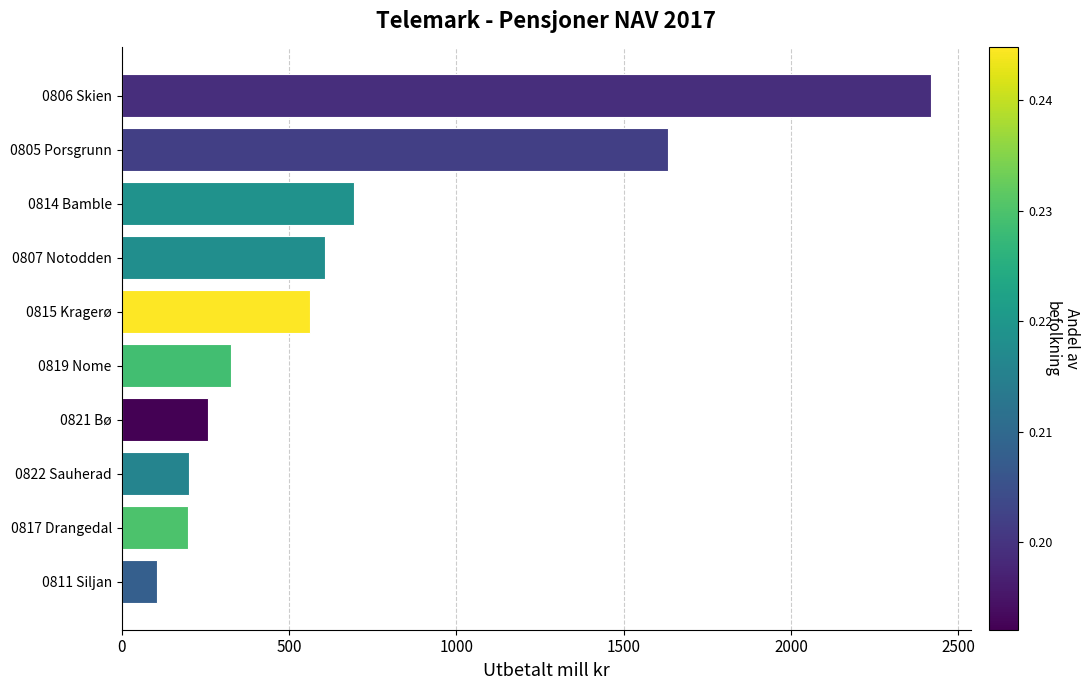

At which label is the value closest to 1261?

0805 Porsgrunn